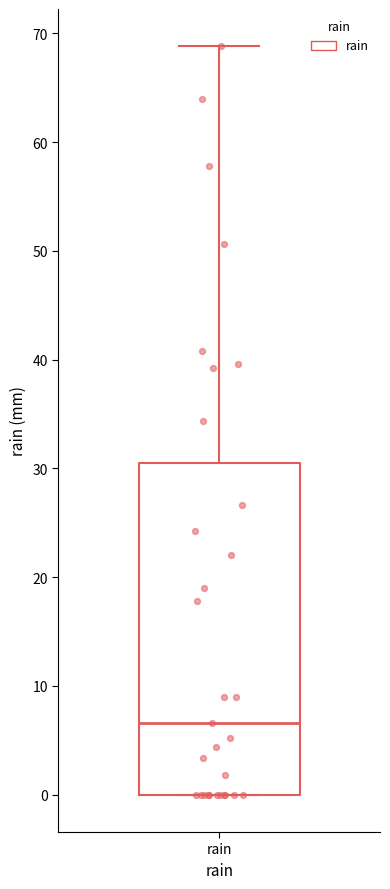

Where does the median line of the box for rain sit on the y-axis? The values are not printed on the chart, so give them approximately, as read against the axis.

7